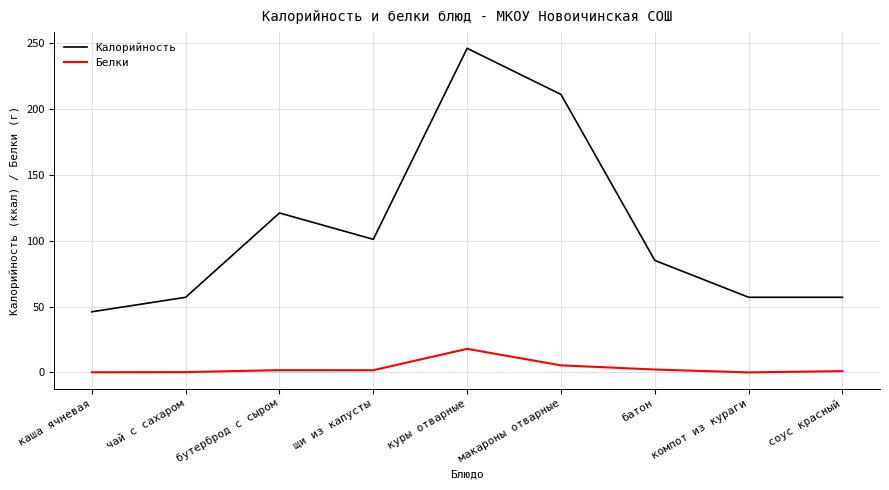

How many distinct data groups are displayed?

2